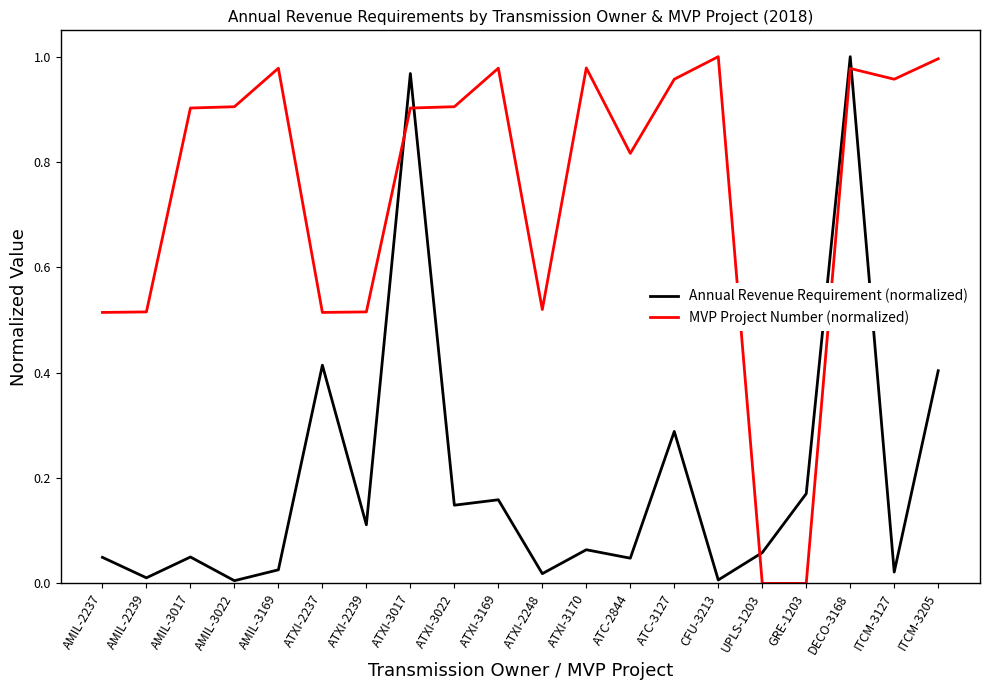

Which category has the highest value in the Annual Revenue Requirement (normalized) series?

DECO-3168